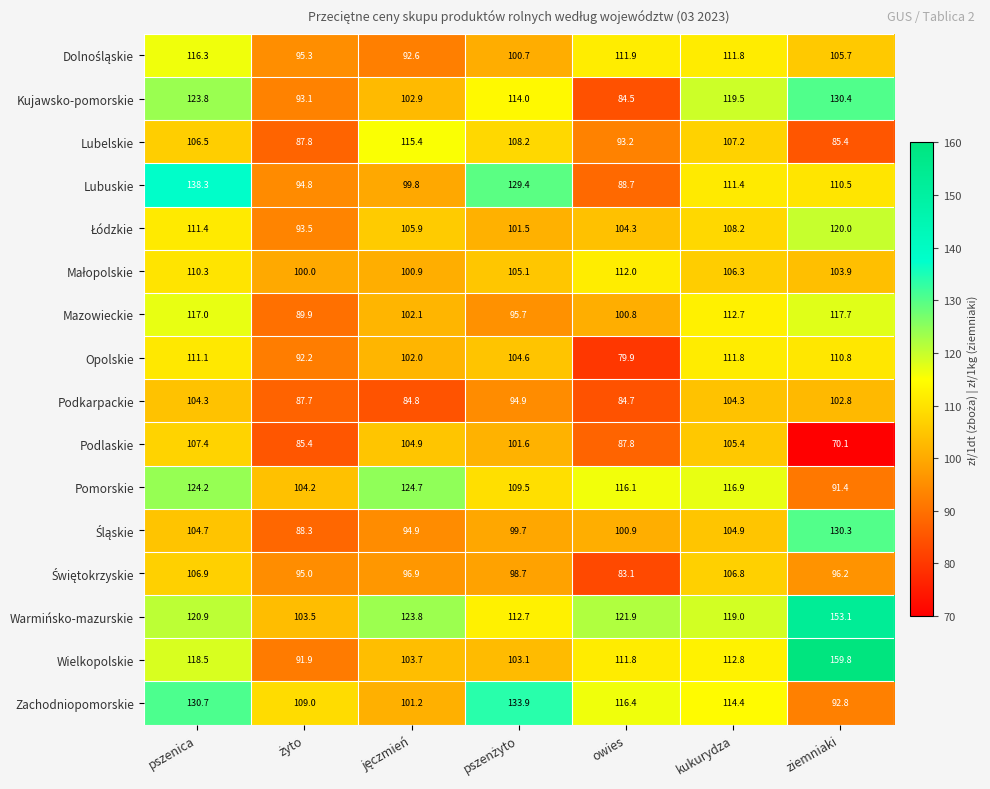

At which category does the chart reach its peak across all series?

ziemniaki